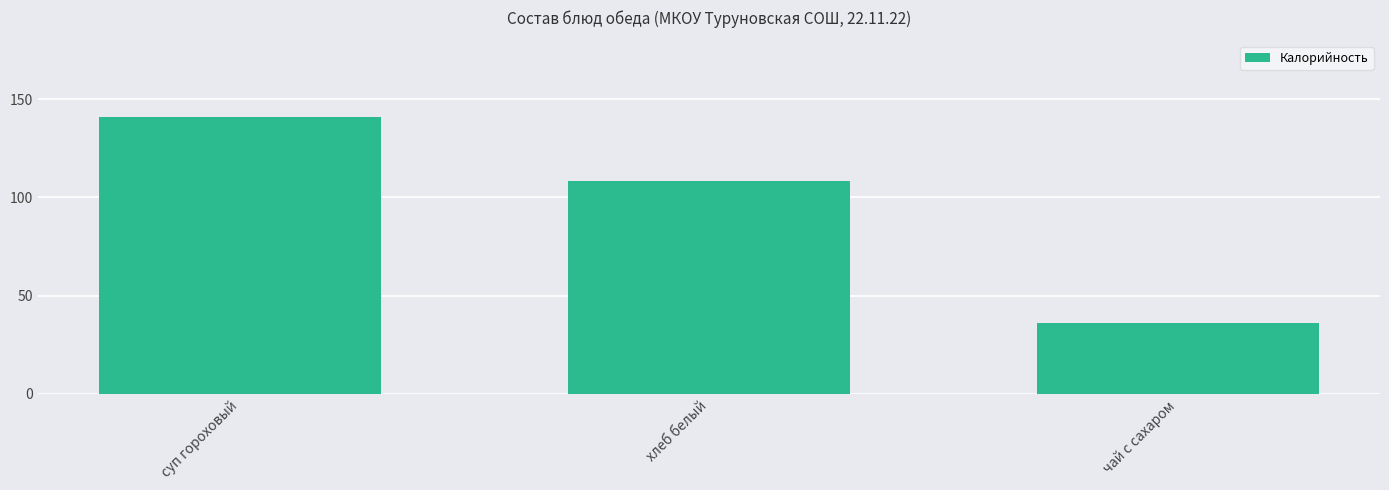

What is the value of the 3rd bar from the left?

36.0